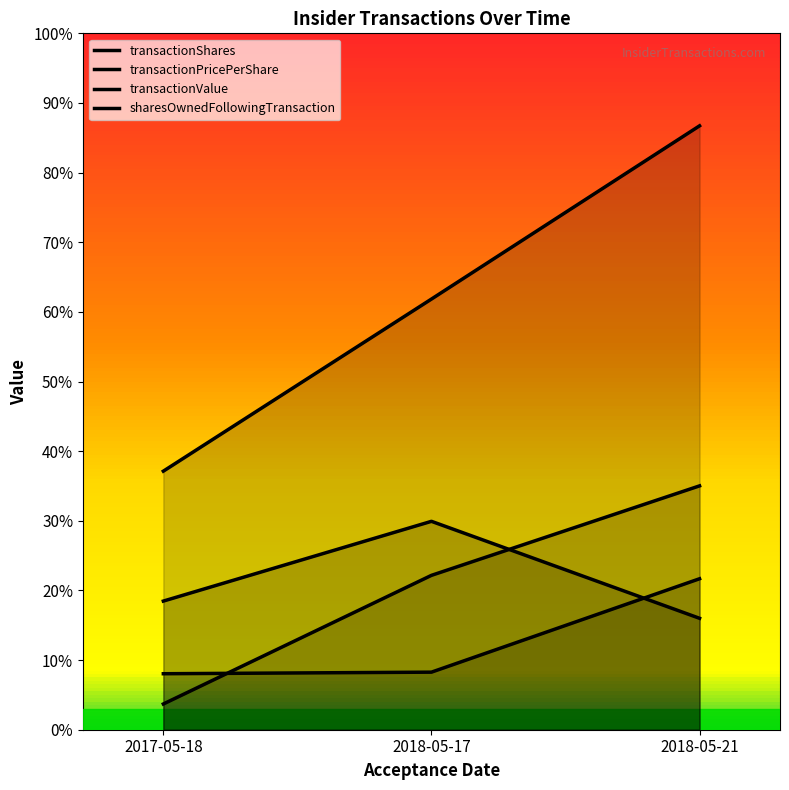

Reading right to left, what are all the values shown in this chart?

transactionShares: 2018-05-21=40000.0	2018-05-17=74813.0	2017-05-18=46180.0
transactionPricePerShare: 2018-05-21=54200.0	2018-05-17=20665.6	2017-05-18=20100.0
transactionValue: 2018-05-21=216800.0	2018-05-17=154606.0	2017-05-18=92822.0
sharesOwnedFollowingTransaction: 2018-05-21=87543.0	2018-05-17=55420.0	2017-05-18=9240.0